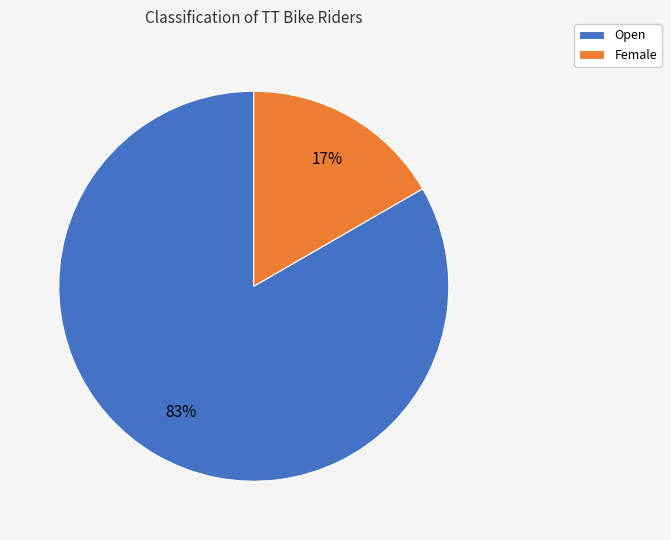

Combined, do Open and Female account for over 50%?

Yes